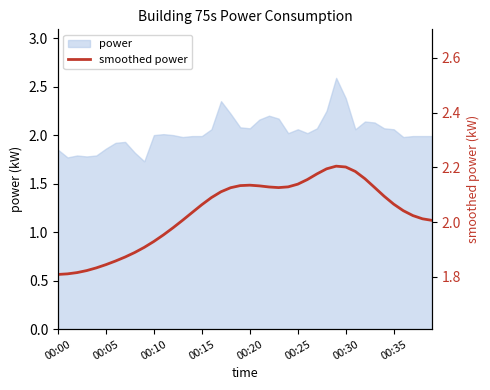

What is the difference between the second highest and minimum values?

0.4